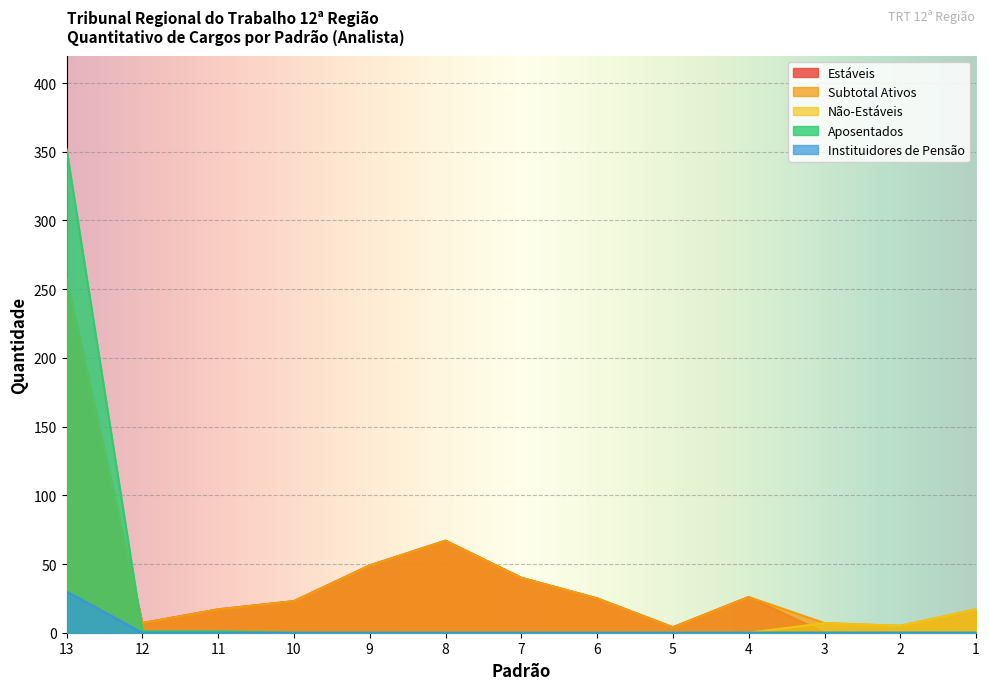

True or false: Subtotal Ativos and Instituidores de Pensão intersect in this chart.

False